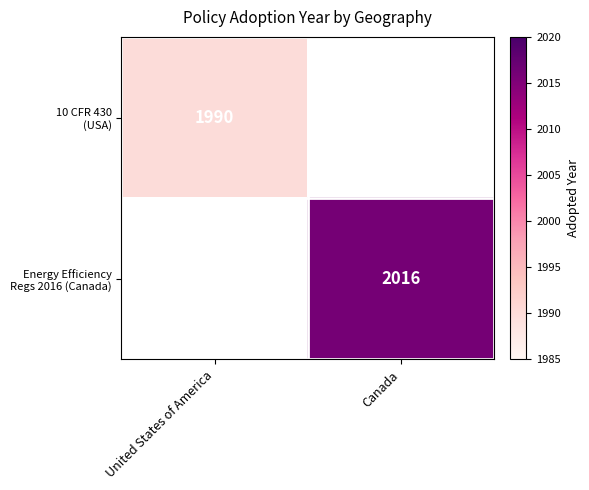

At Canada, list the series in order from largest to smallest.

10 CFR 430 (USA), Energy Efficiency Regs 2016 (Canada)